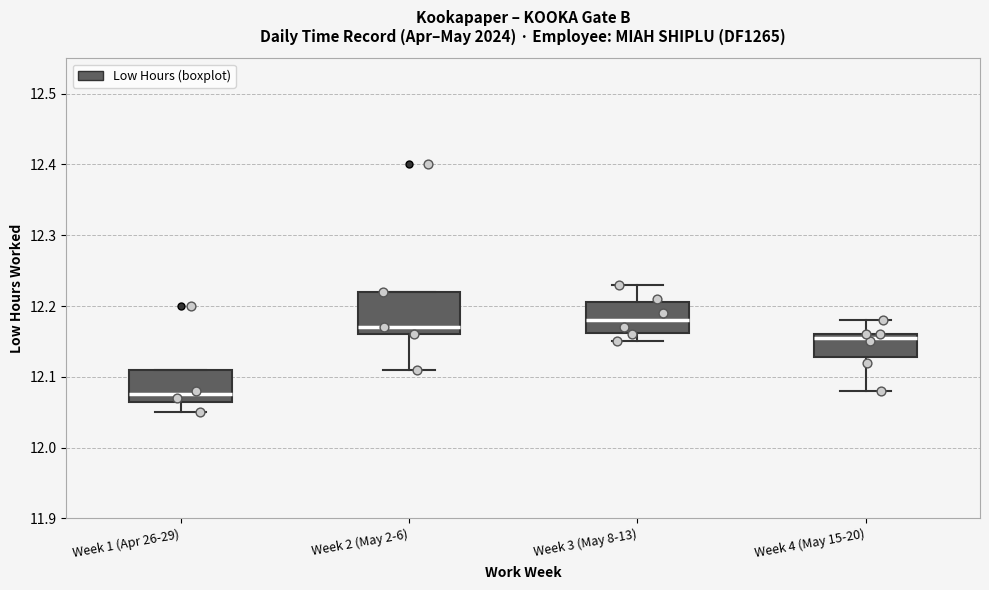

Reading left to right, read every box against the y-axis: the position of its median line, the range the box covers, and the ends of its whiskers. The values are not printed on the chart, so give them approximately, as read against the axis.

Week 1 (Apr 26-29): median 12.08, box 12.07 to 12.11, whiskers 12.05 to 12.11
Week 2 (May 2-6): median 12.17, box 12.16 to 12.22, whiskers 12.11 to 12.22
Week 3 (May 8-13): median 12.18, box 12.16 to 12.21, whiskers 12.15 to 12.23
Week 4 (May 15-20): median 12.16 (just below the box's upper edge), box 12.13 to 12.16, whiskers 12.08 to 12.18